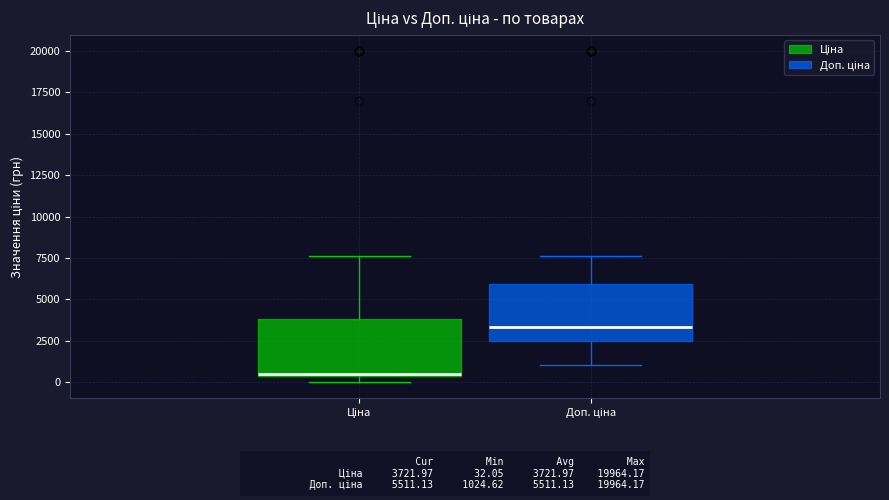

Reading left to right, transcribe this box plot: for each box, give where its median line is, the range the box spans, and where its two whiskers end, as read against the y-axis. The values are not printed on the chart, so give them approximately, as read against the axis.

Ціна: median 500, box 500 to 4000, whiskers 0 to 7500
Доп. ціна: median 3500, box 2500 to 6000, whiskers 1000 to 7500